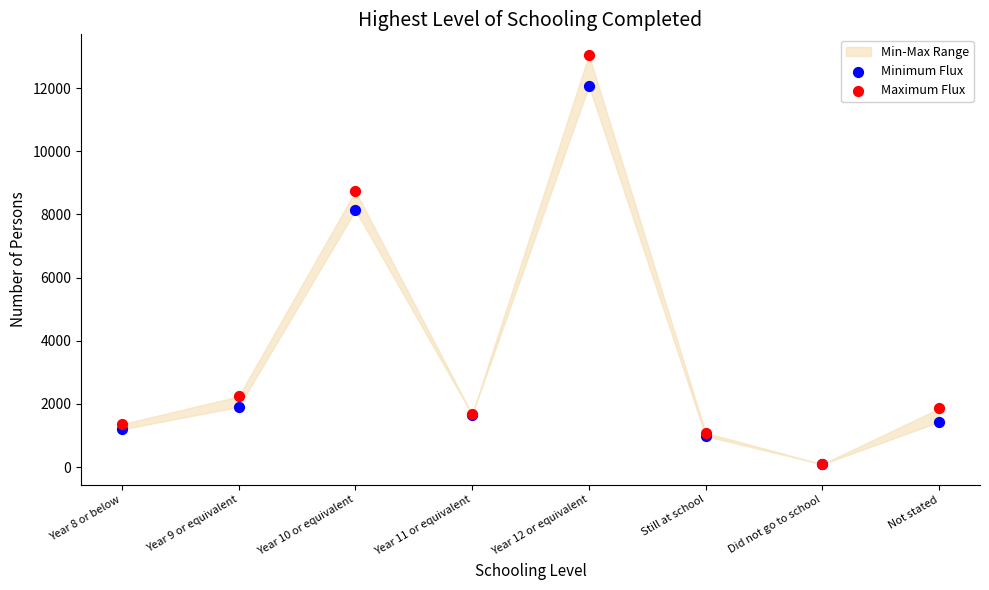

In the Maximum Flux series, what Y value is closest to 6573?

8737